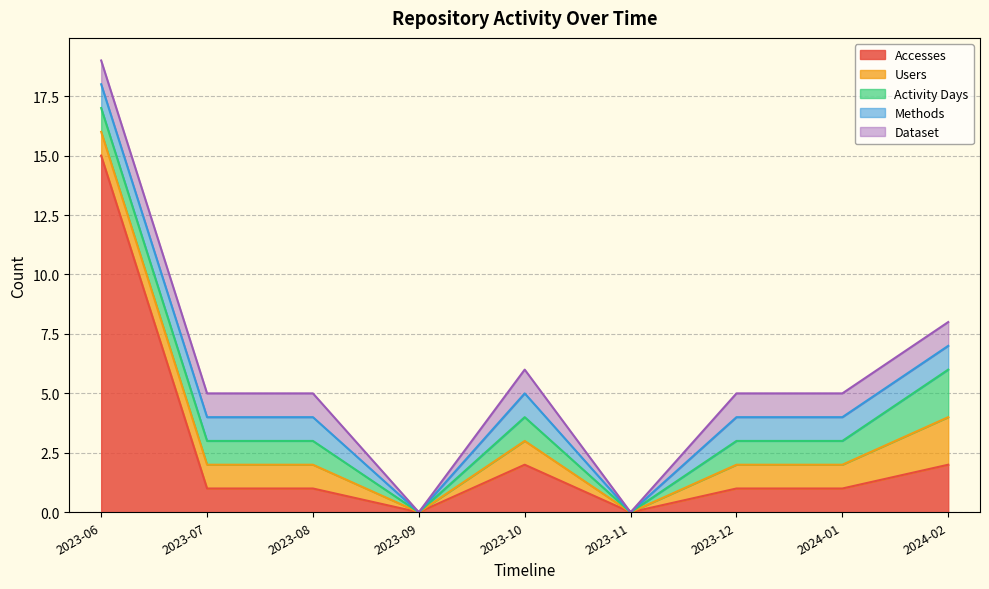

True or false: Accesses has a value of 1 at 2023-08.

True